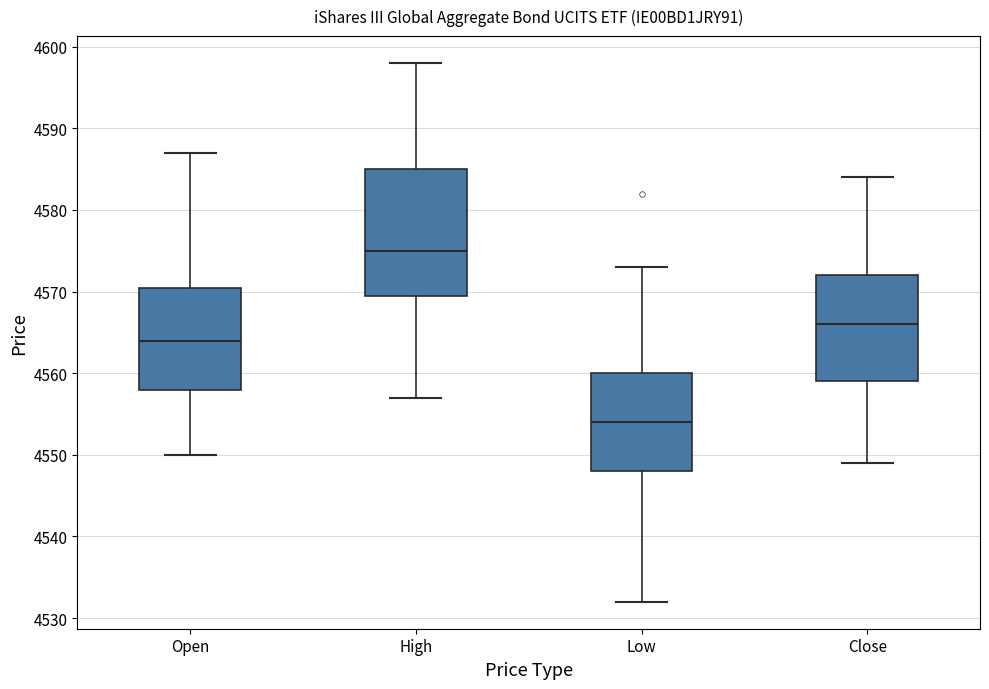

Reading left to right, transcribe this box plot: for each box, give where its median line is, the range the box spans, and where its two whiskers end, as read against the y-axis. The values are not printed on the chart, so give them approximately, as read against the axis.

Open: median 4564, box 4558 to 4571, whiskers 4550 to 4587
High: median 4575, box 4570 to 4585, whiskers 4557 to 4598
Low: median 4554, box 4548 to 4560, whiskers 4532 to 4573
Close: median 4566, box 4559 to 4572, whiskers 4549 to 4584